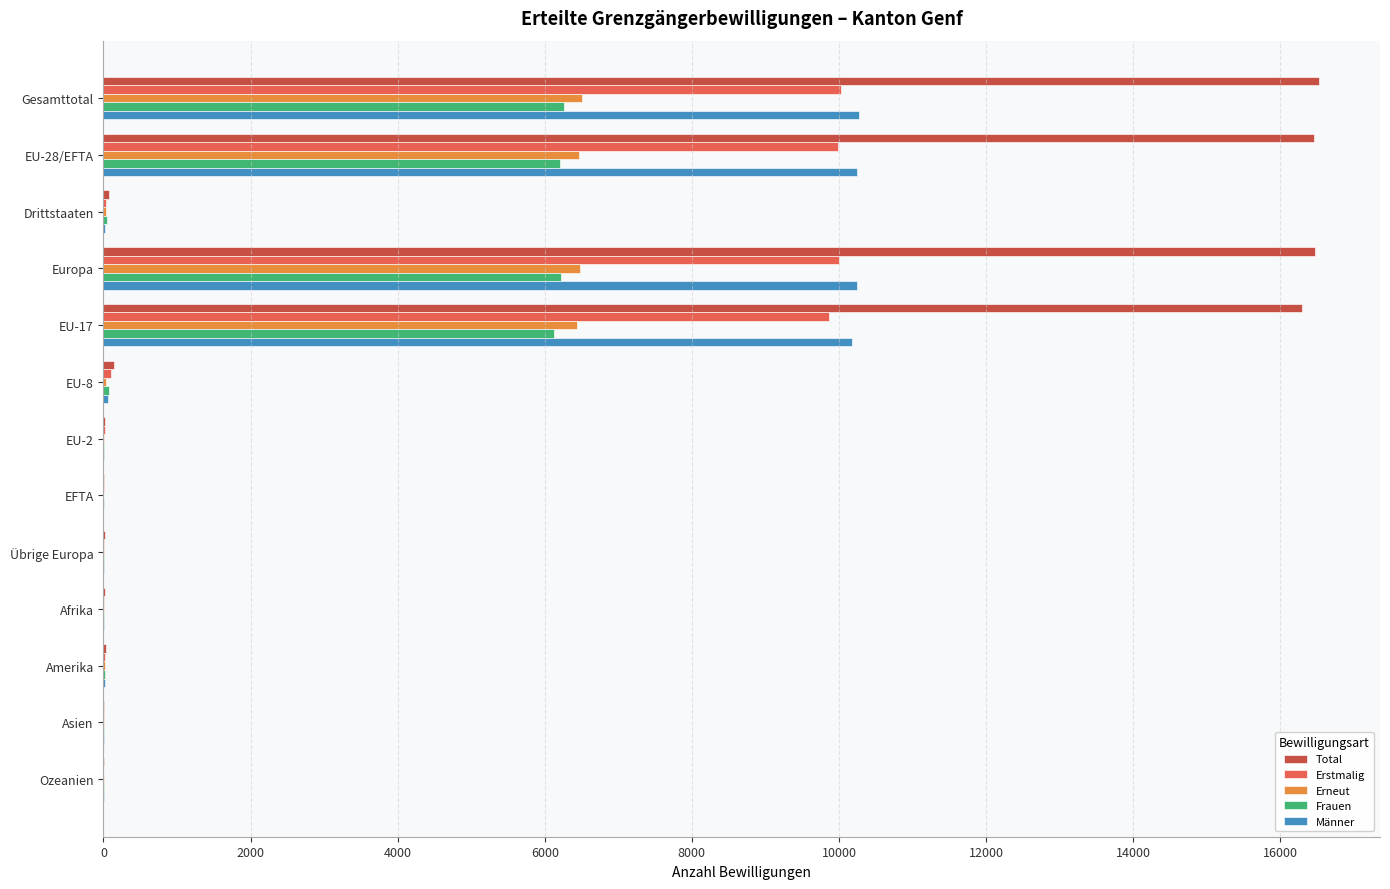

How many series are shown in this chart?

5